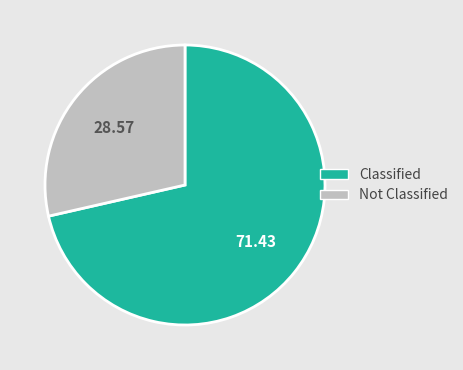

Count the number of slices in the pie.

2